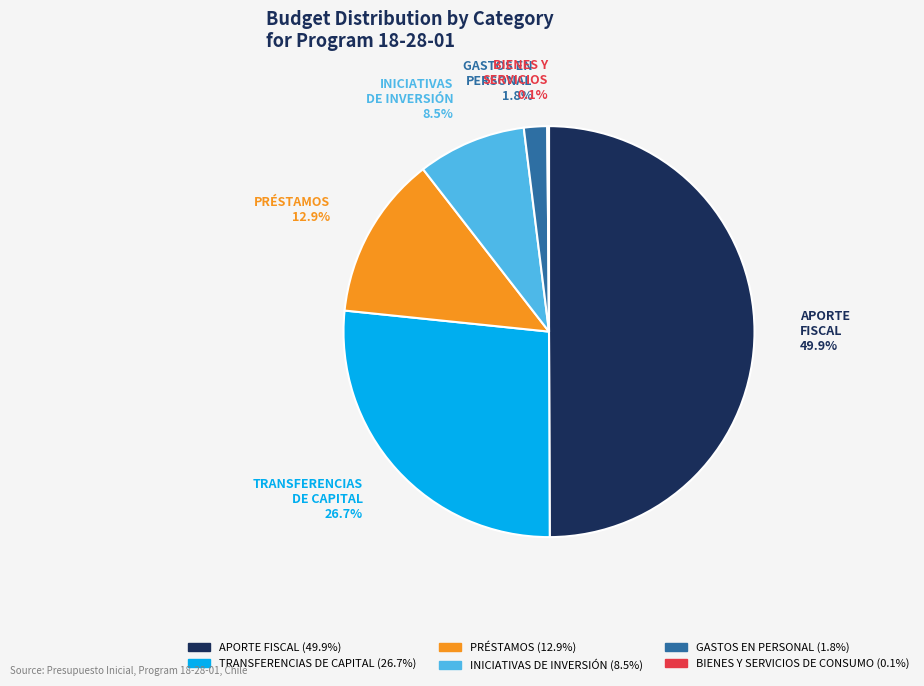

To the nearest percent, what is the difference between the largest and smallest slice percentages?

50%